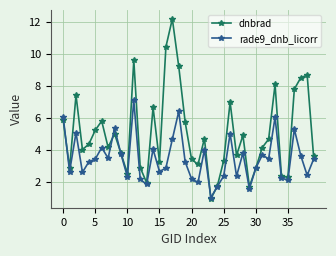

Rank the series by their maximum value, from lowest to highest.

rade9_dnb_licorr, dnbrad